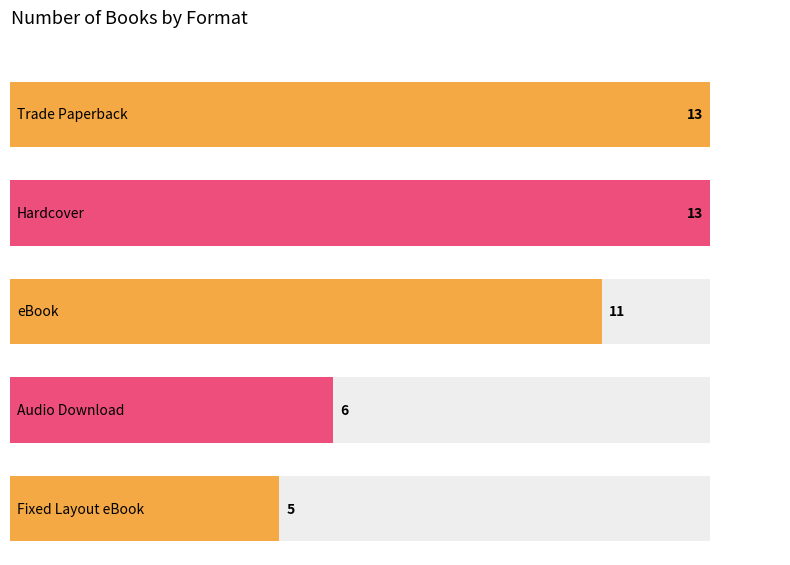

Which category has the lowest value across all series?

Fixed Layout eBook